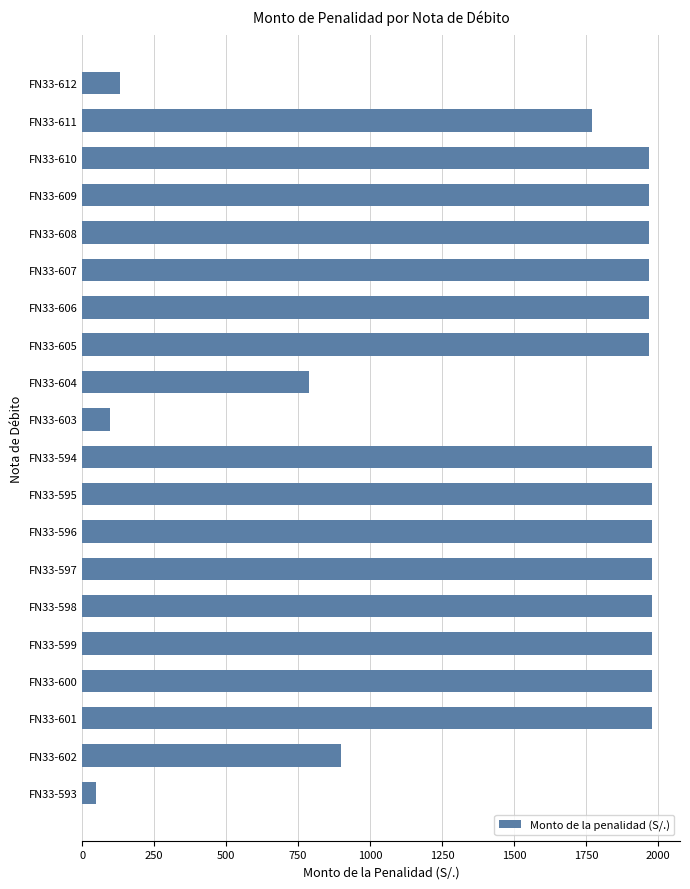

How many distinct data groups are displayed?

1